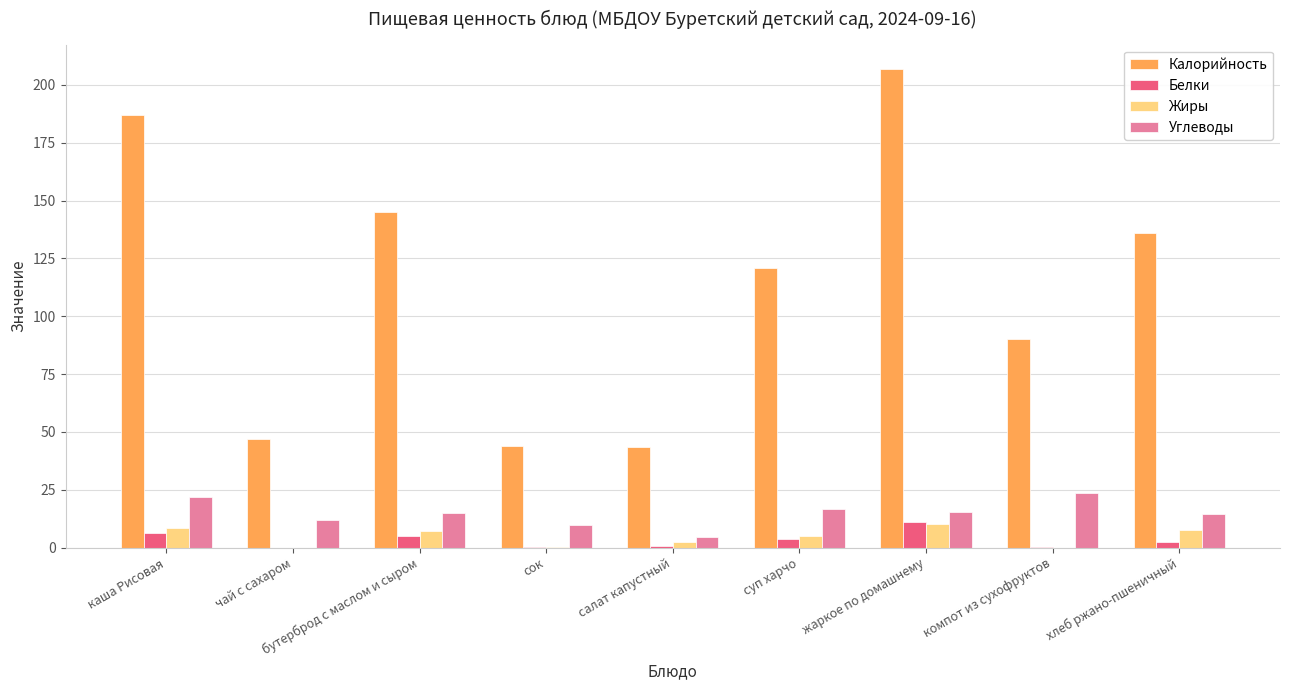

How many series are shown in this chart?

4